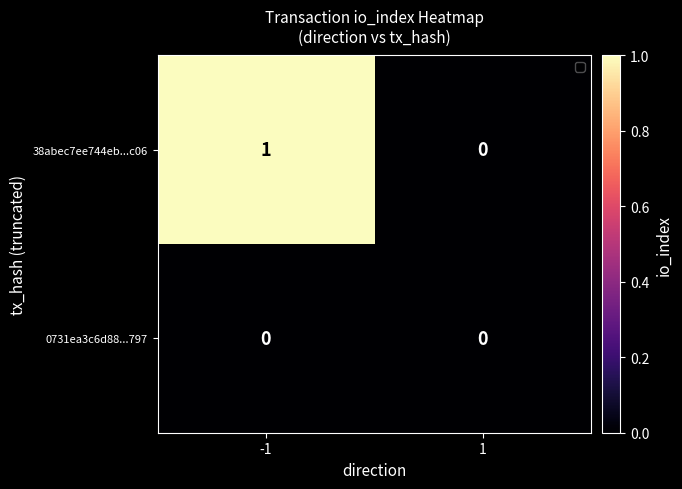

List the series in order of their peak value, highest first.

38abec7ee744eb...c06, 0731ea3c6d88...797